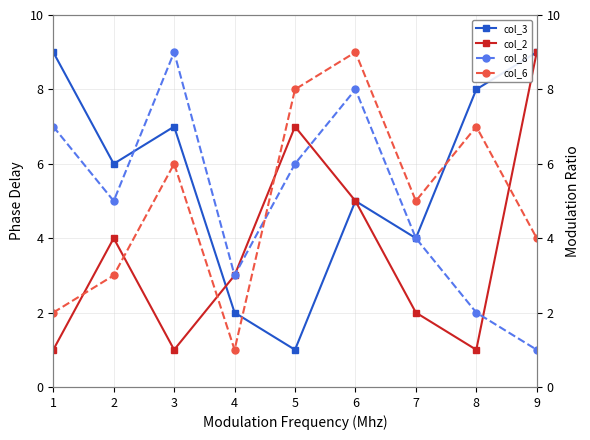

What is the maximum value for col_8?

9